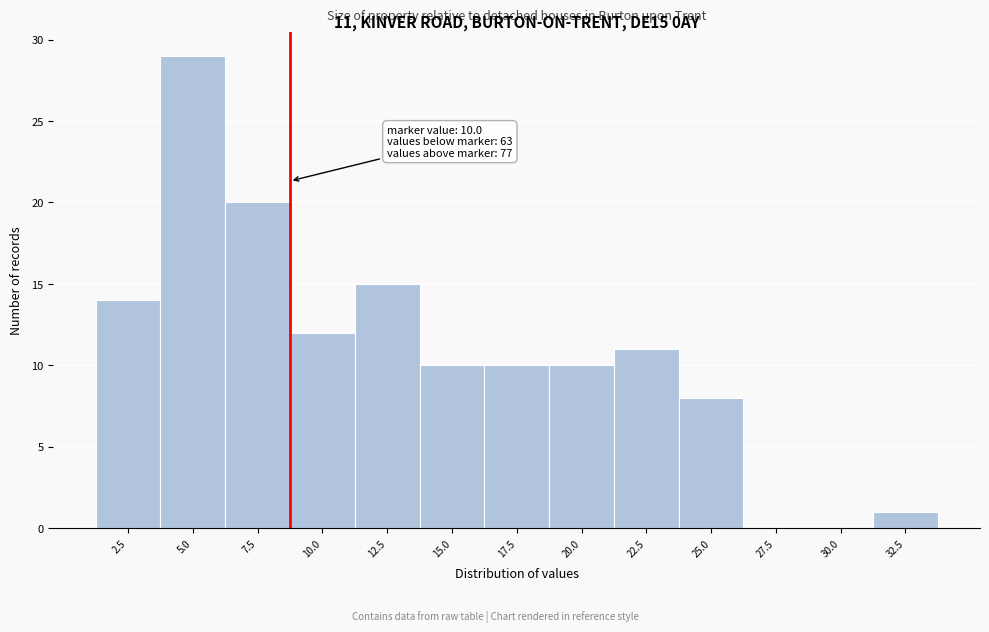

Reading left to right, extract all data points from this chart.

2.5=14	5.0=29	7.5=20	10.0=12	12.5=15	15.0=10	17.5=10	20.0=10	22.5=11	25.0=8	27.5=0	30.0=0	32.5=1